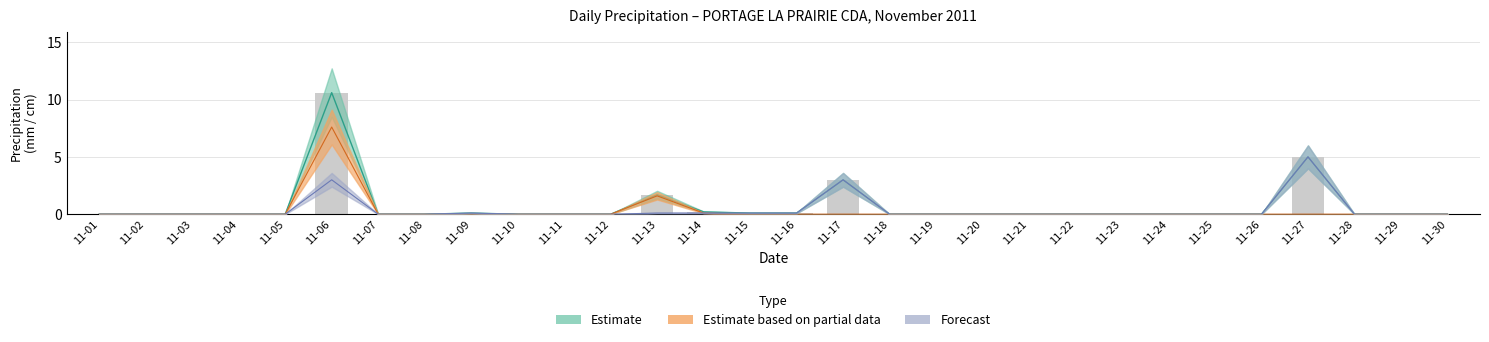

What is the greatest value displayed?

10.6